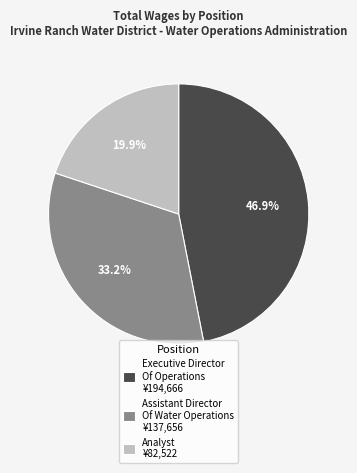

To the nearest percent, what percentage of the pie is Assistant Director Of Water Operations?

33%